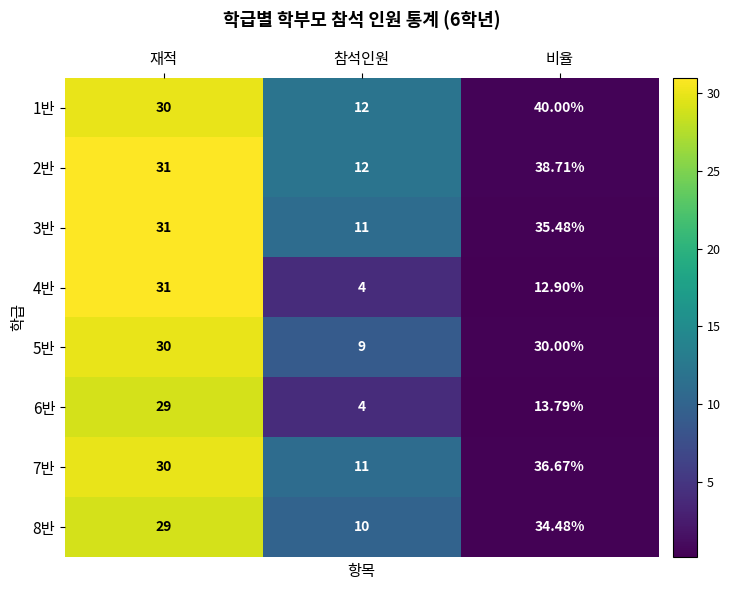

What is the greatest value displayed?

40.0